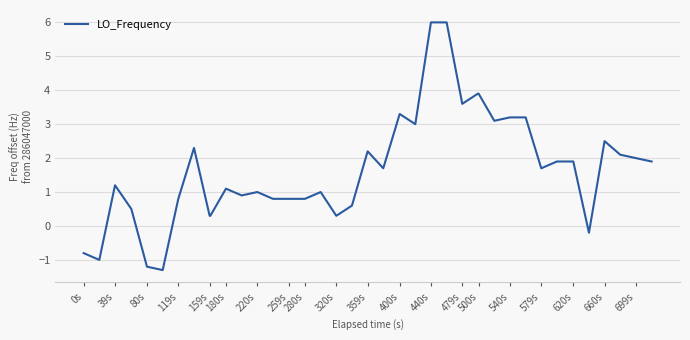

How many series are shown in this chart?

1